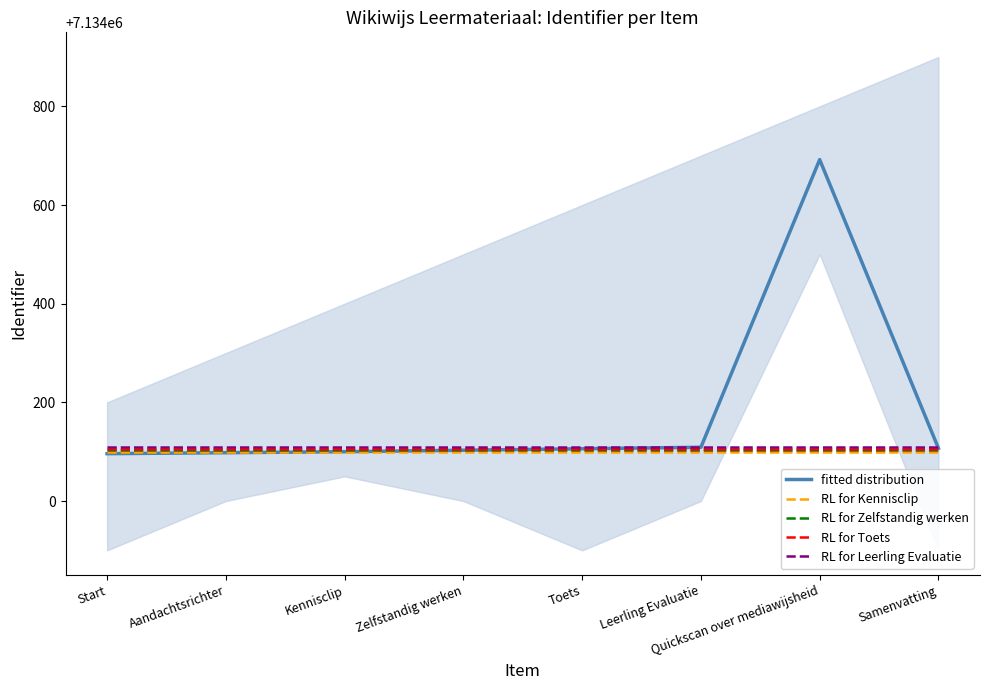

What is the label of the 7th point from the right?

Aandachtsrichter